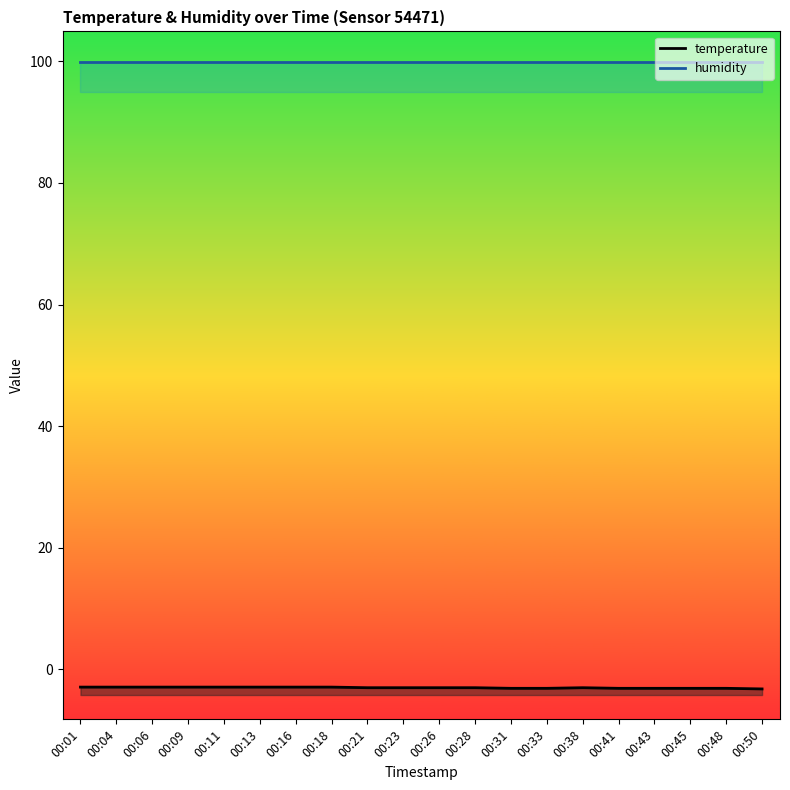

How many values are below -3?

7